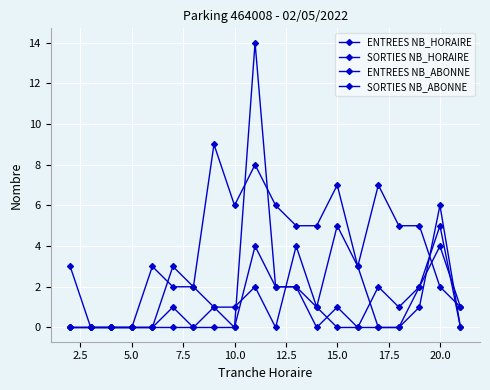

How many categories are shown in the chart?

20